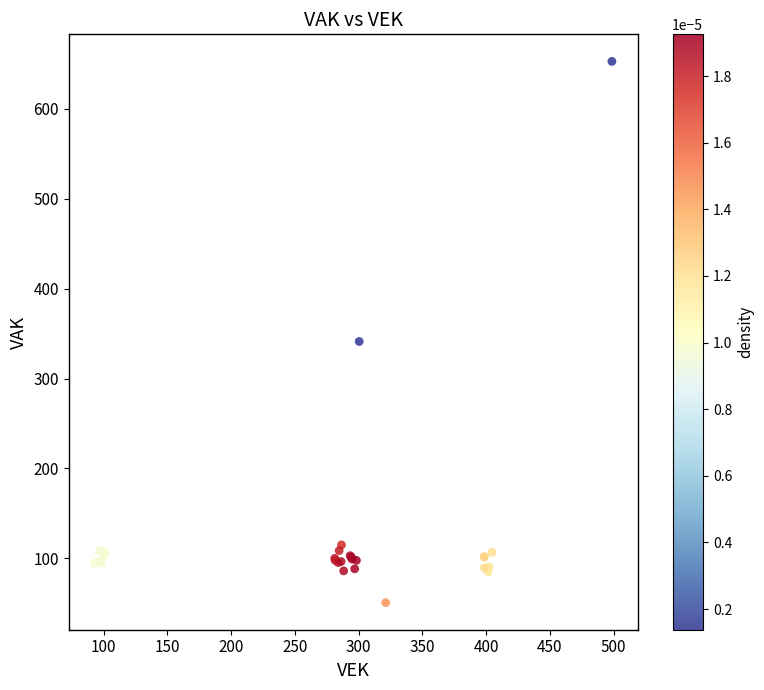

What Y value in the scatter plot is closest to 351?

341.2